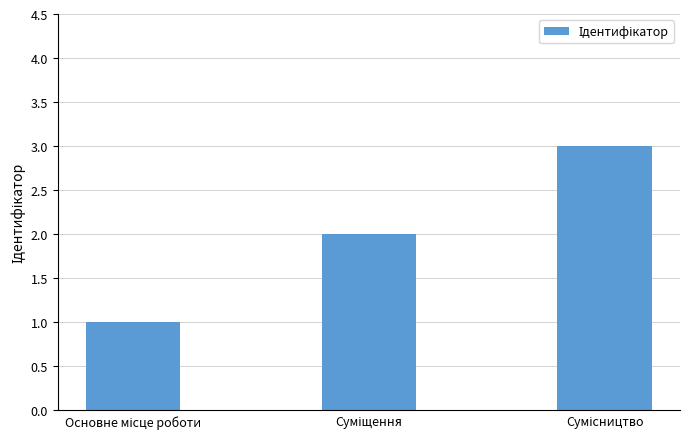

What is the sum of all values?

6